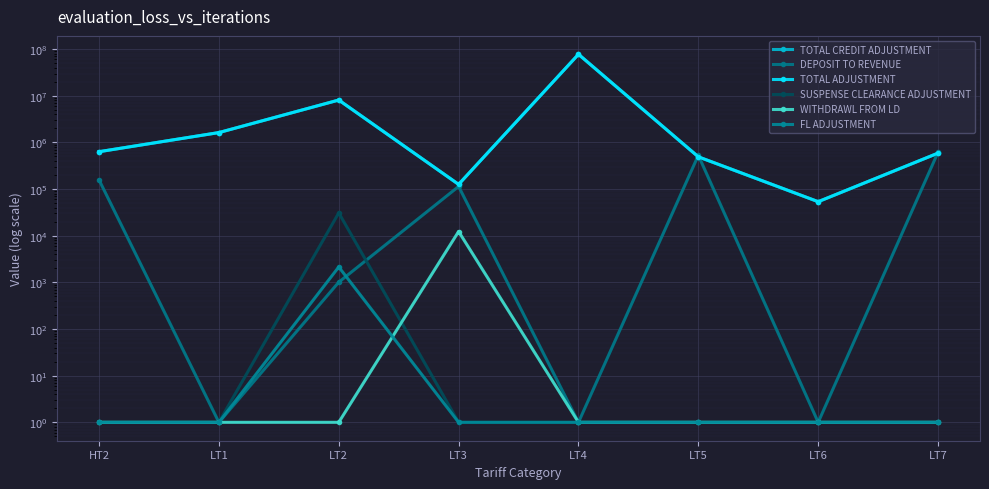

Which series has the largest total across all categories?

TOTAL CREDIT ADJUSTMENT